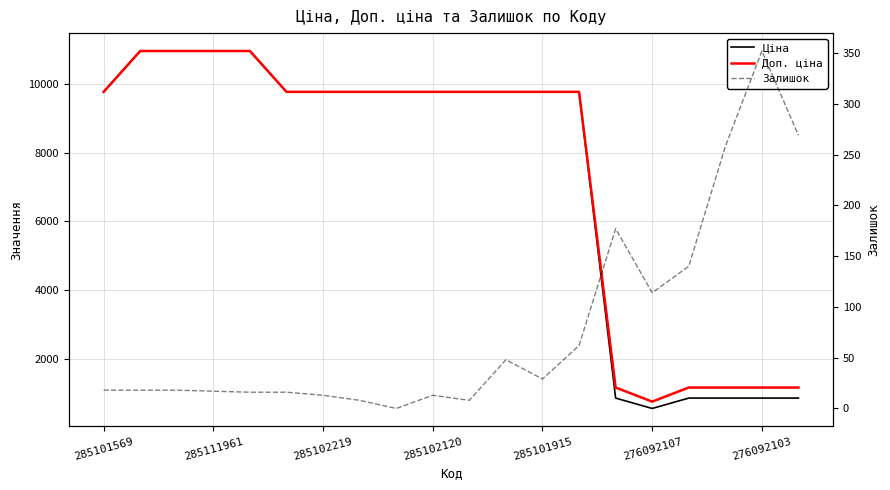

Which category has the highest value in the Доп. ціна series?

285111961